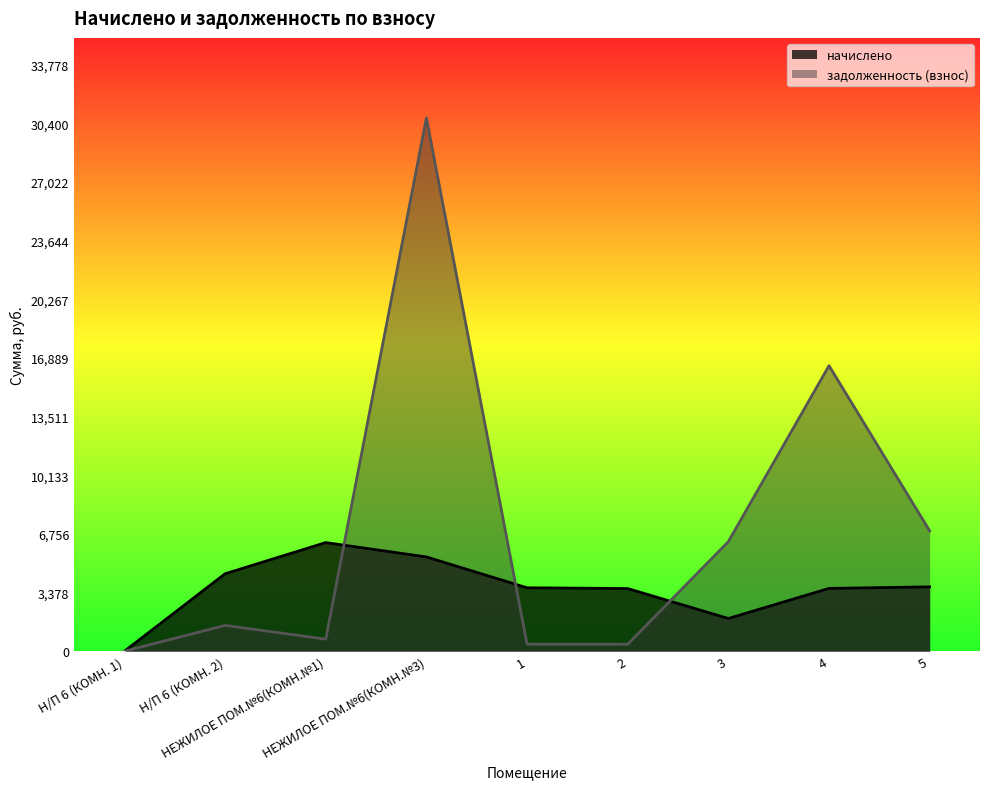

Reading right to left, transcribe all the data shown in this chart.

начислено: 3704.2	3615.4	1883.2	3606.5	3650.9	5427.5	6253.6	4459.2	0.0
задолженность (взнос): 6928.8	16438.7	6308.7	400.7	405.7	30706.9	694.9	1486.4	0.0